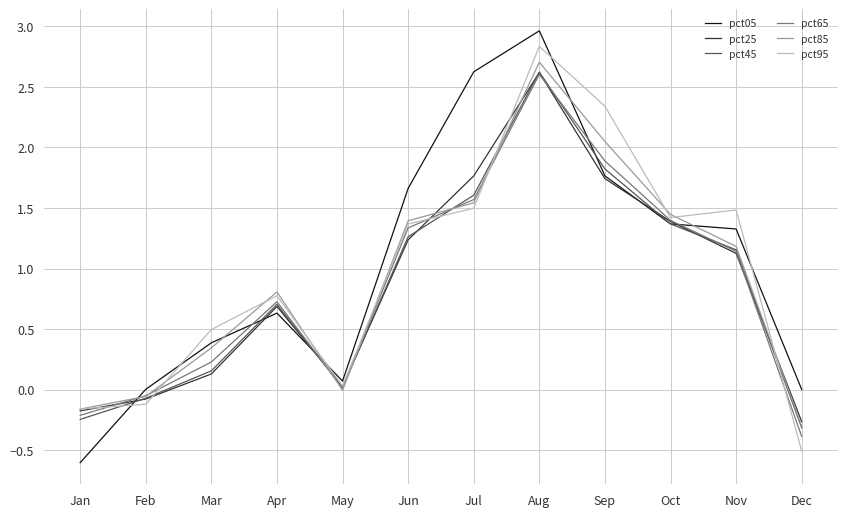

Is it true that pct25 equals 0.1 at Mar?

True